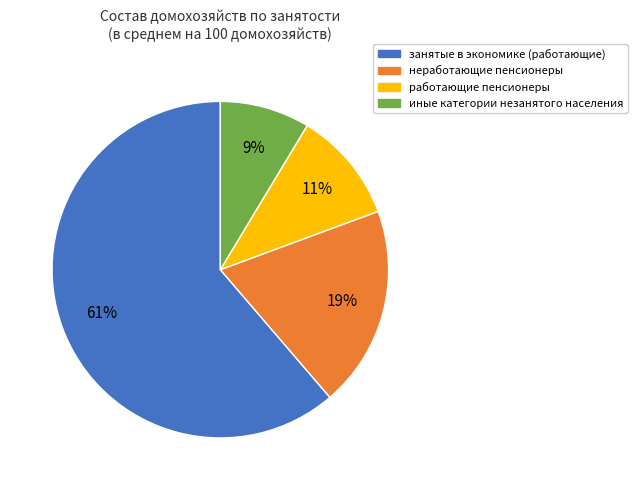

To the nearest percent, what is the difference between the работающие пенсионеры and иные категории незанятого населения slice percentages?

2%